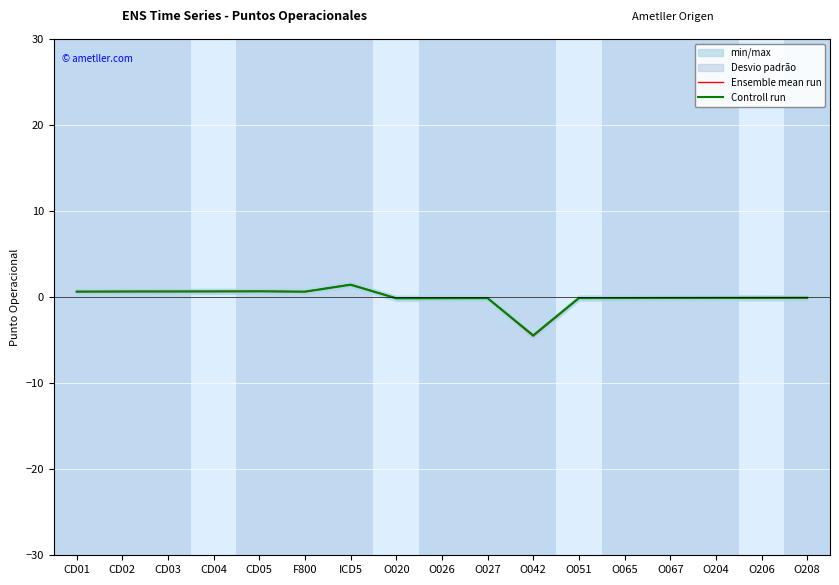

What are all the series names shown in the legend?

Ensemble mean run, Controll run